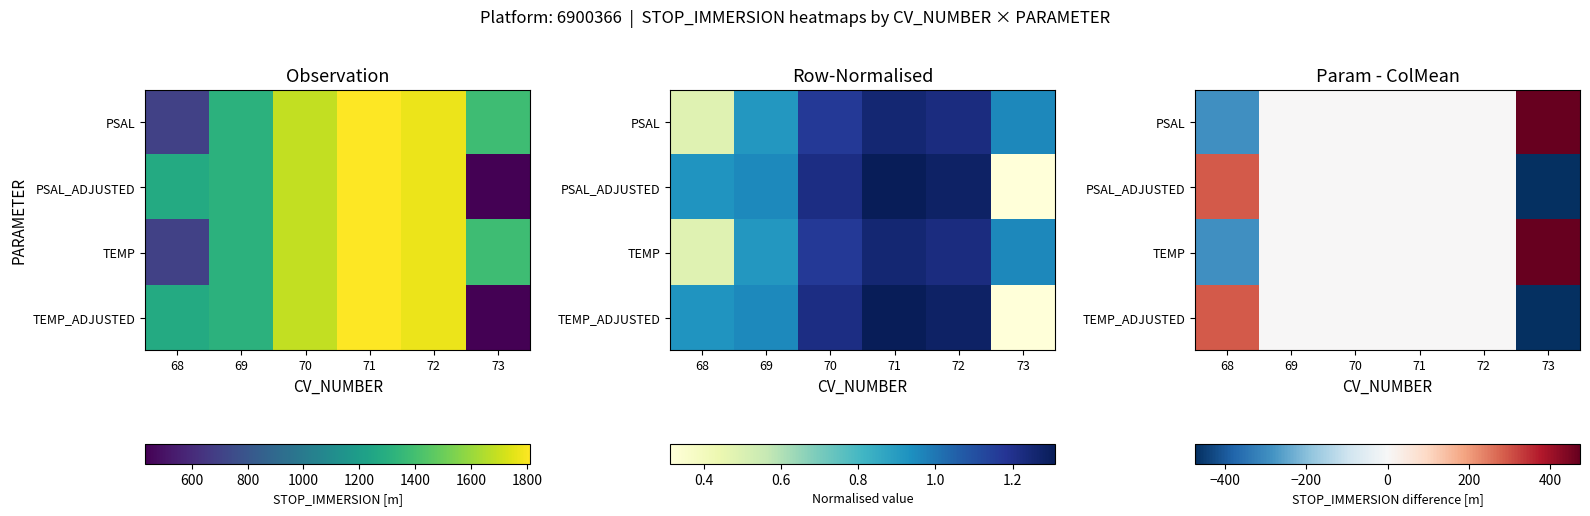

Where does the PSAL series first go above 0?

73